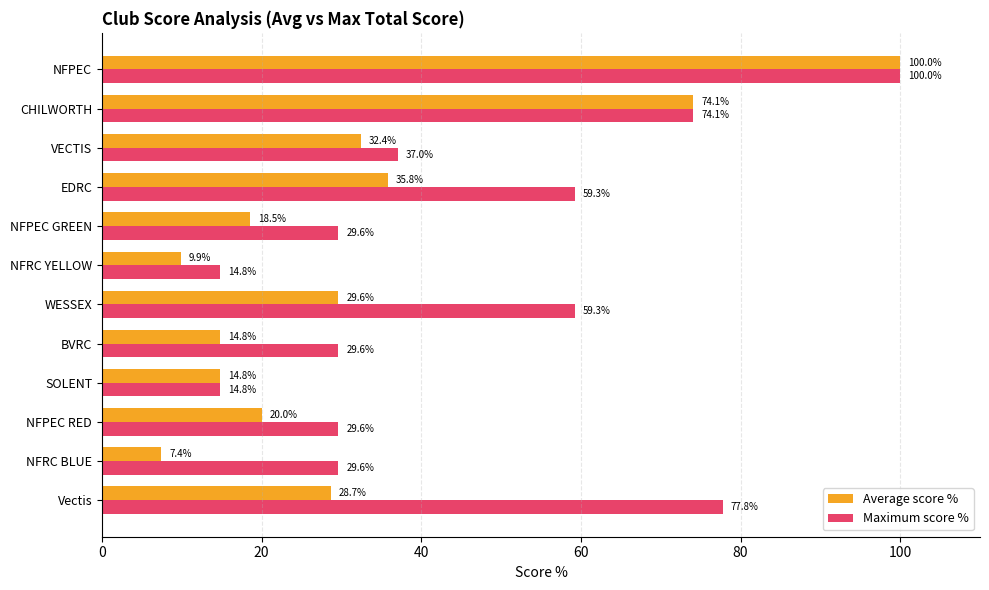

Rank the series by their average value, from lowest to highest.

Average score %, Maximum score %